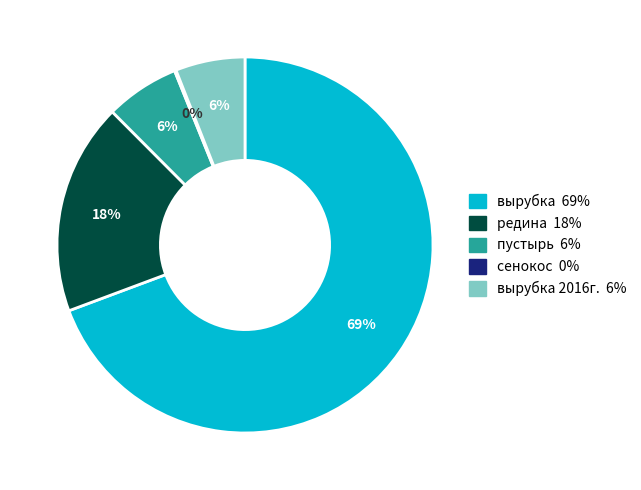

To the nearest percent, what is the average slice percentage?

20%